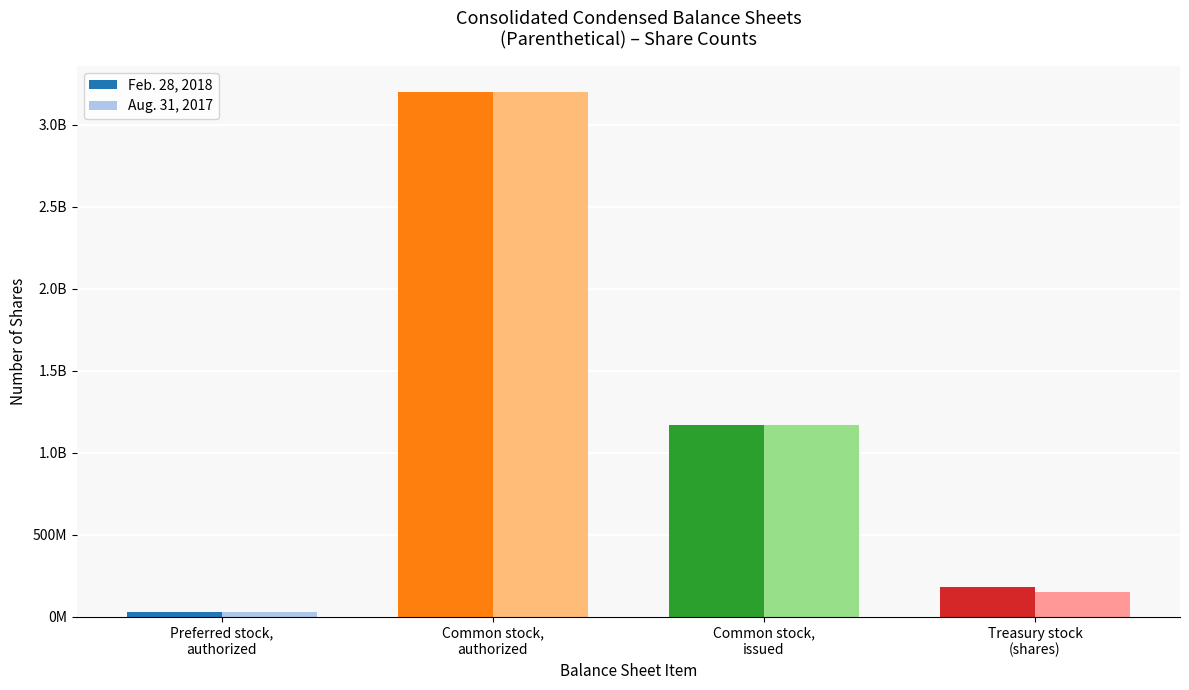

What is the difference between the highest and lowest values at Treasury stock
(shares)?

32183493